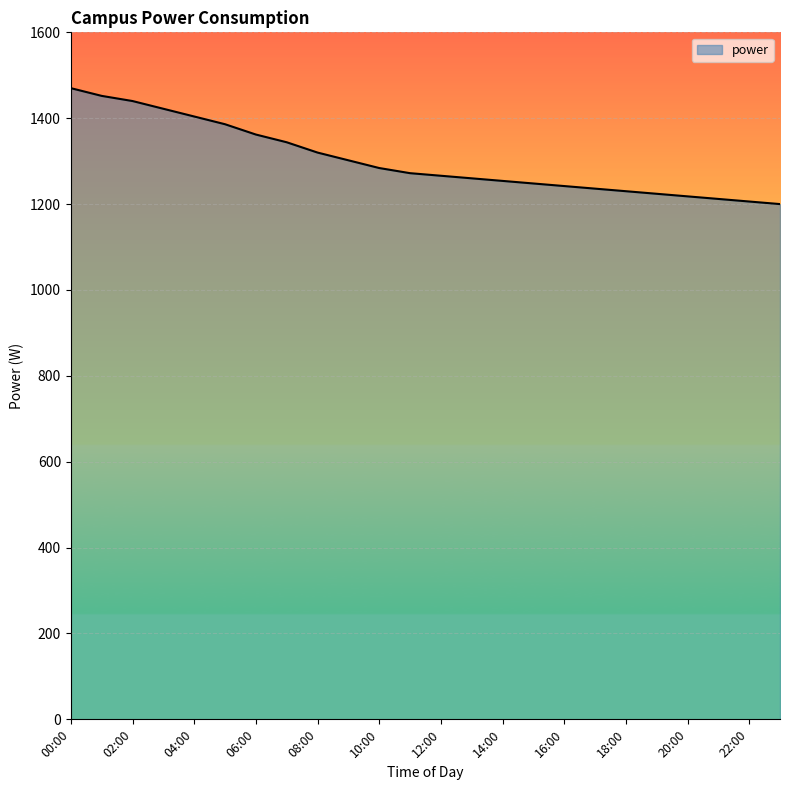

What is the greatest value displayed?

1470